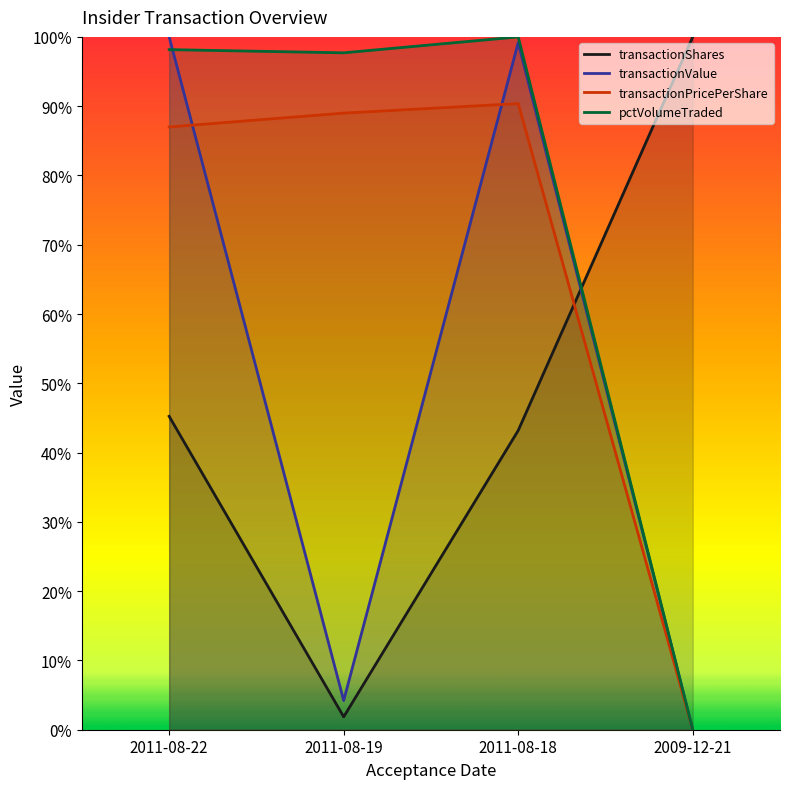

What is the label of the 3rd point from the right?

2011-08-19